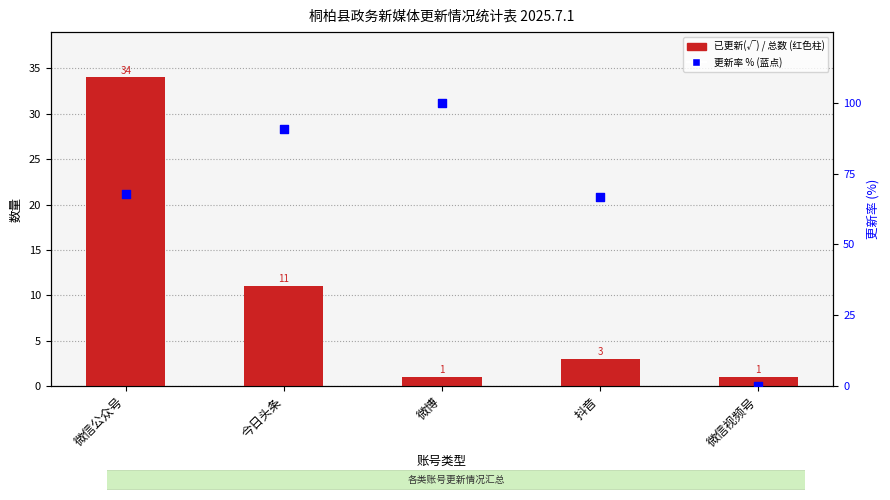

Which series has the largest total across all categories?

更新率 (%)